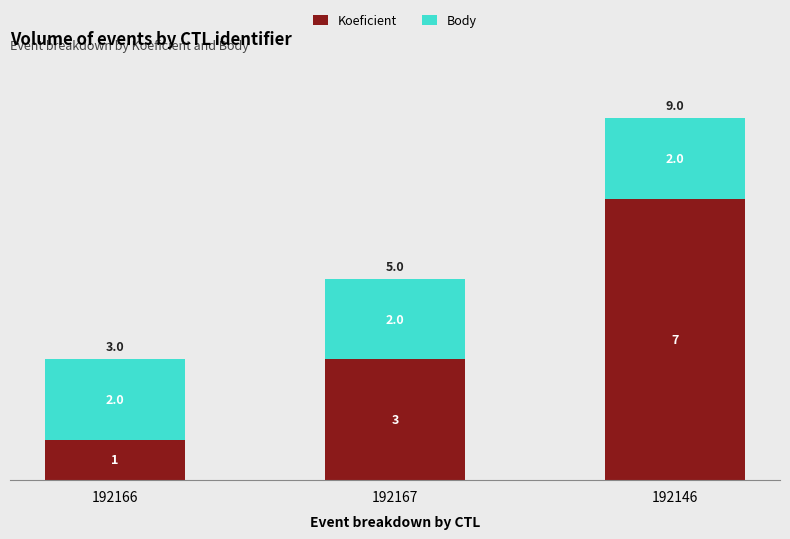

The Koeficient series shows 3 at 192167. True or false?

True